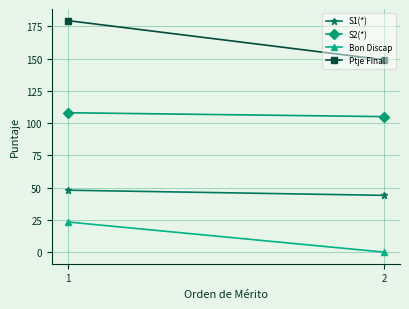

What is the sum of all Ptje Final values?

328.4